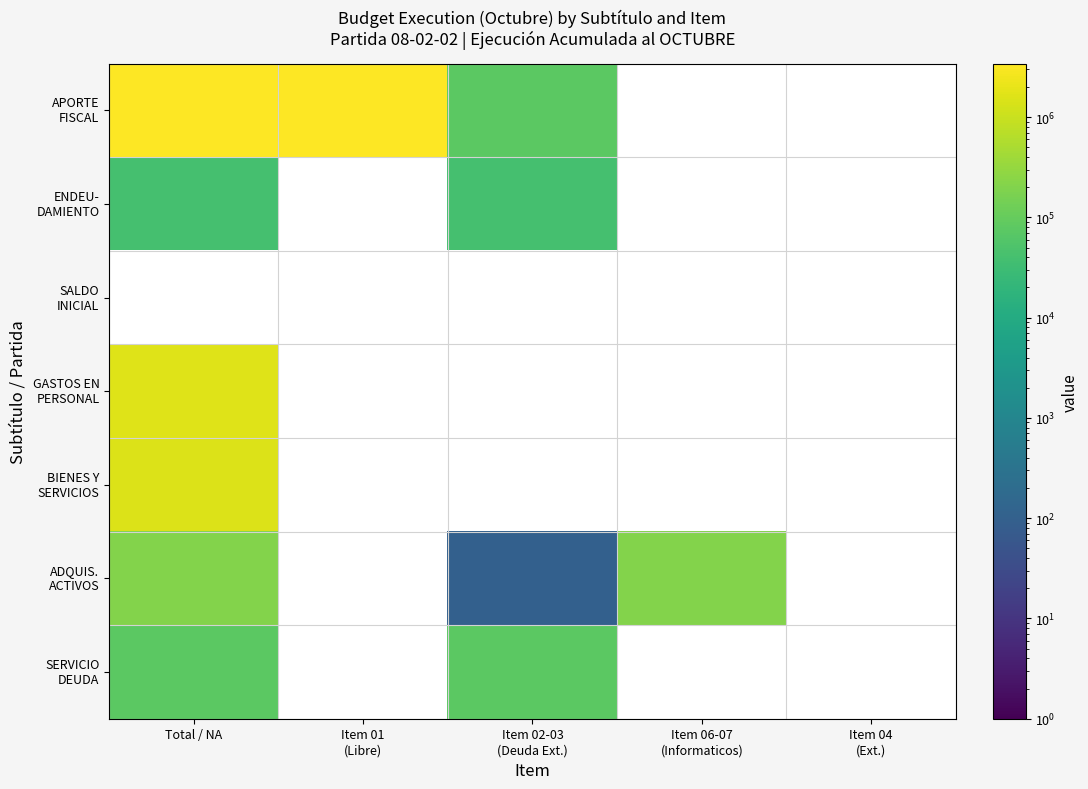

At Item 04 (Ext.), list the series in order from smallest to largest.

APORTE FISCAL, ENDEU- DAMIENTO, SALDO INICIAL, GASTOS EN PERSONAL, BIENES Y SERVICIOS, ADQUIS. ACTIVOS, SERVICIO DEUDA